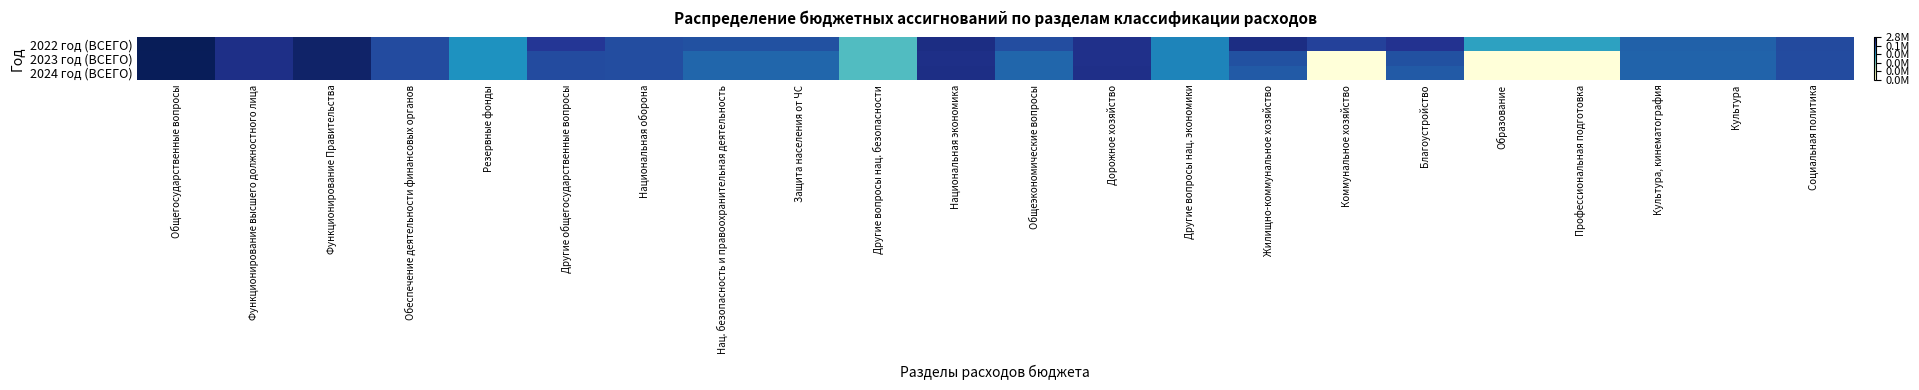

How many series are shown in this chart?

3